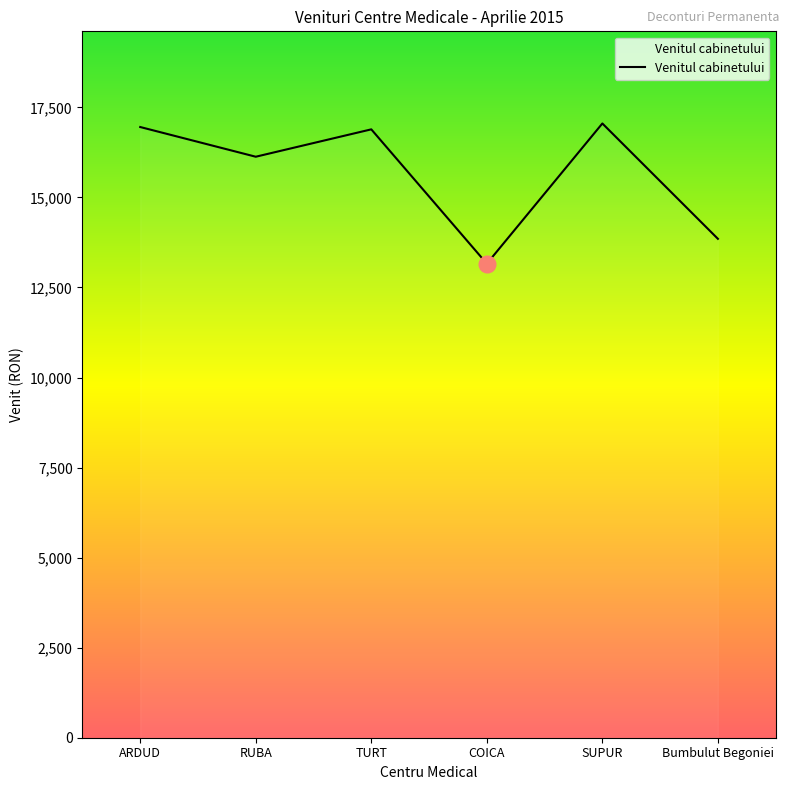

Is this an area chart (filled region under the line)?

No